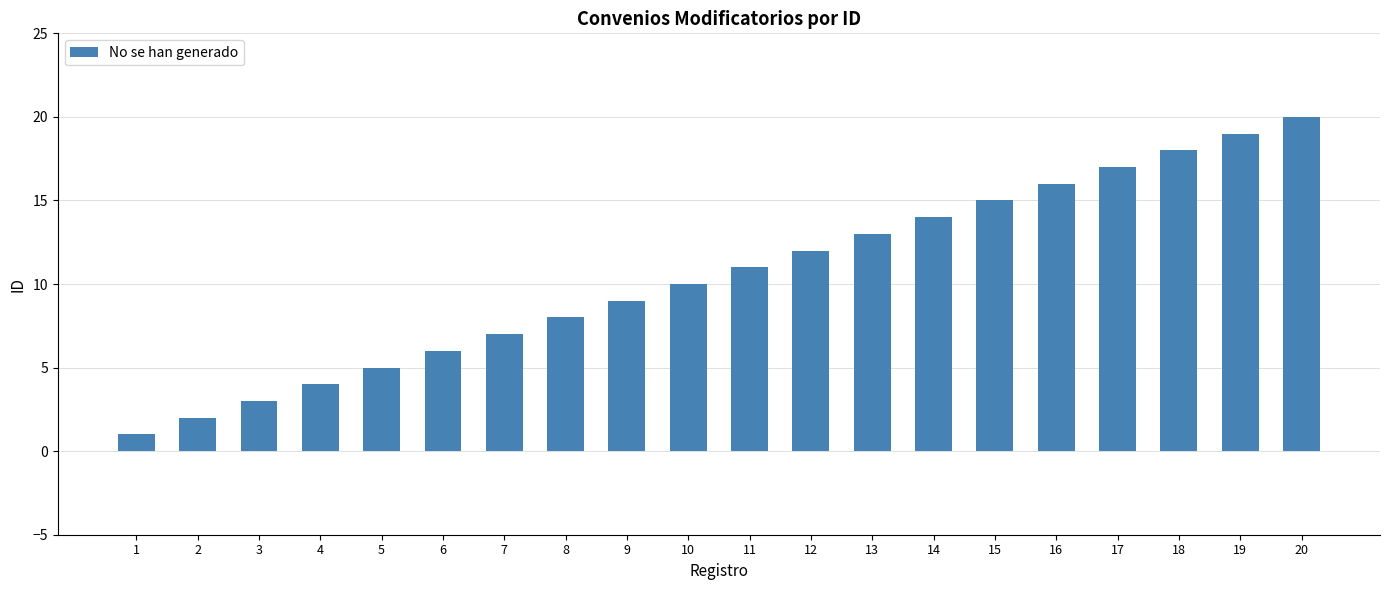

What is the minimum value shown in the chart?

1